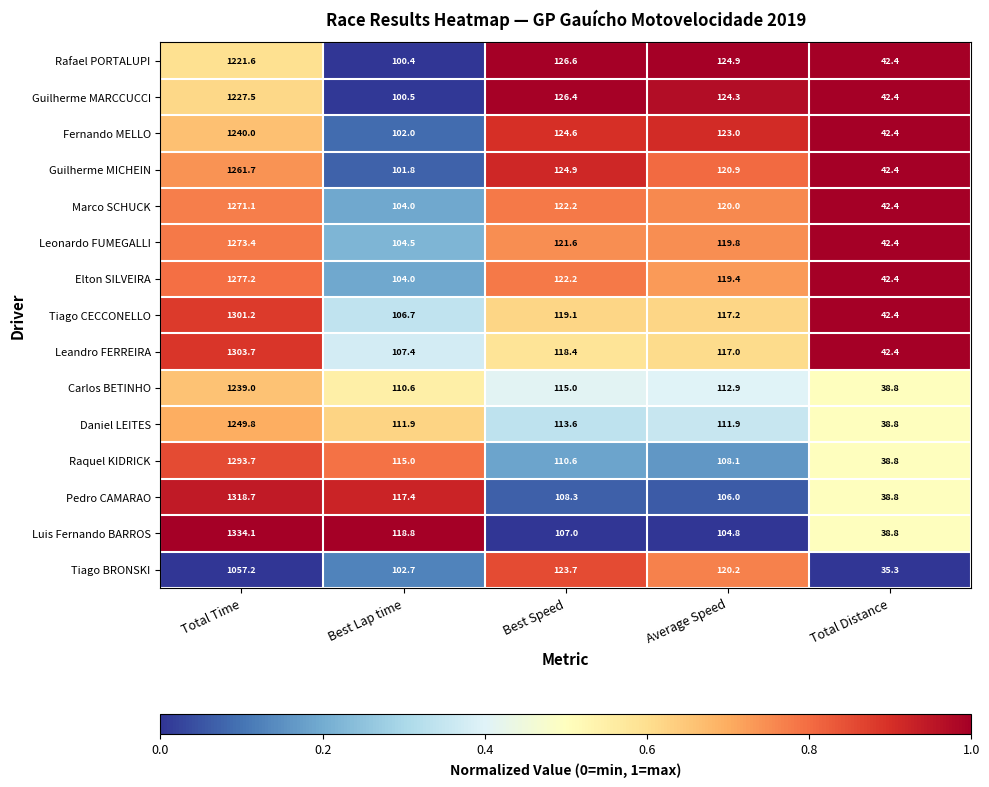

What value does the Guilherme MICHEIN series have at Best Lap time?

101.8